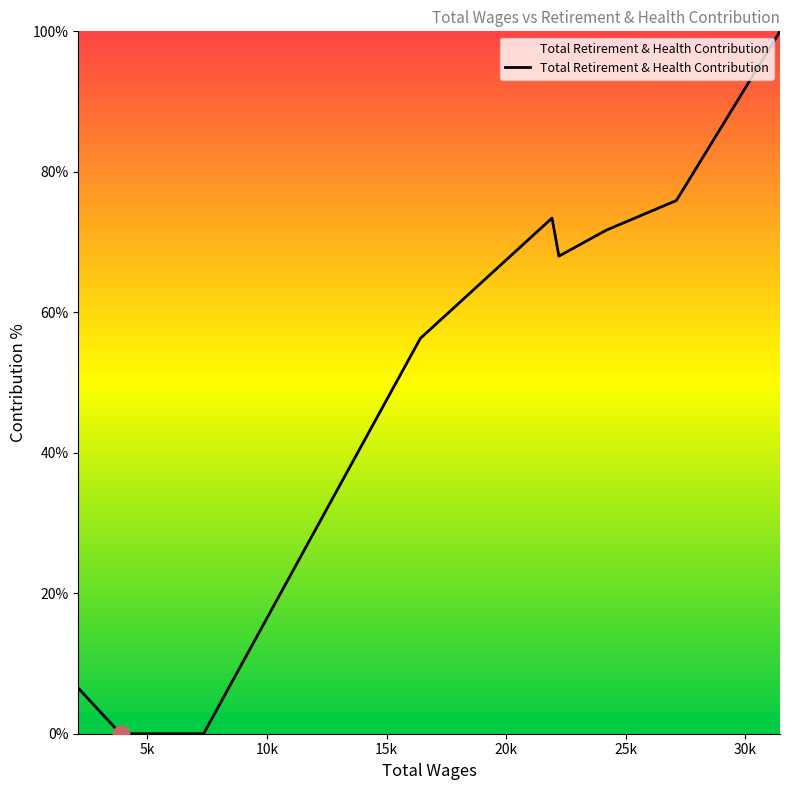

What is the difference between the maximum and minimum values?

100.0